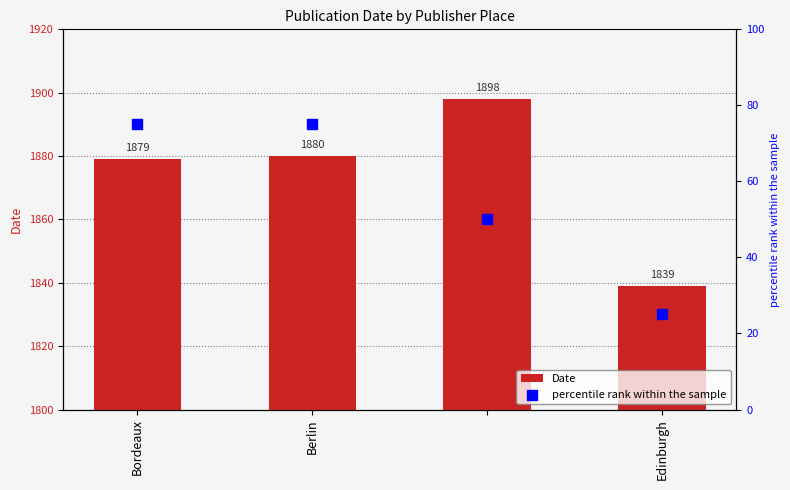

What are all the series names shown in the legend?

Date, percentile rank within the sample